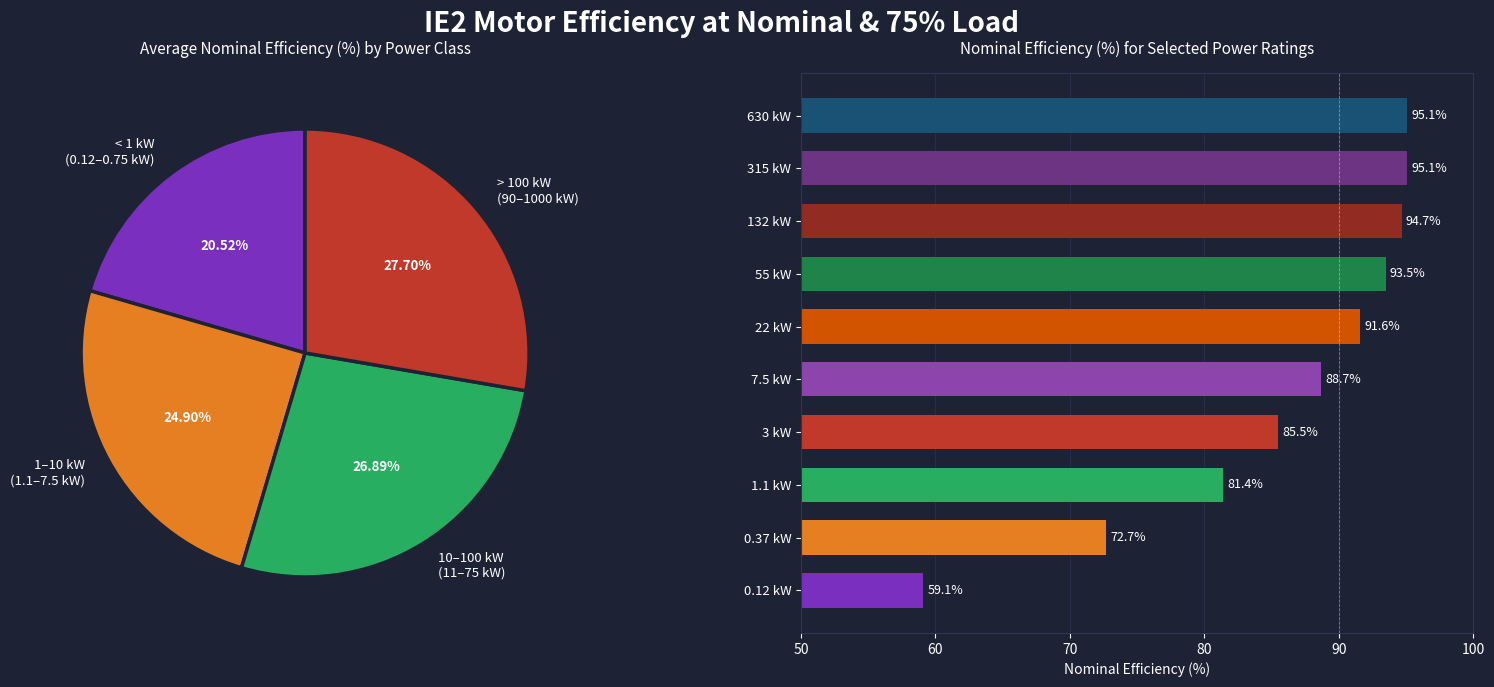

Does any single category account for the majority?

No